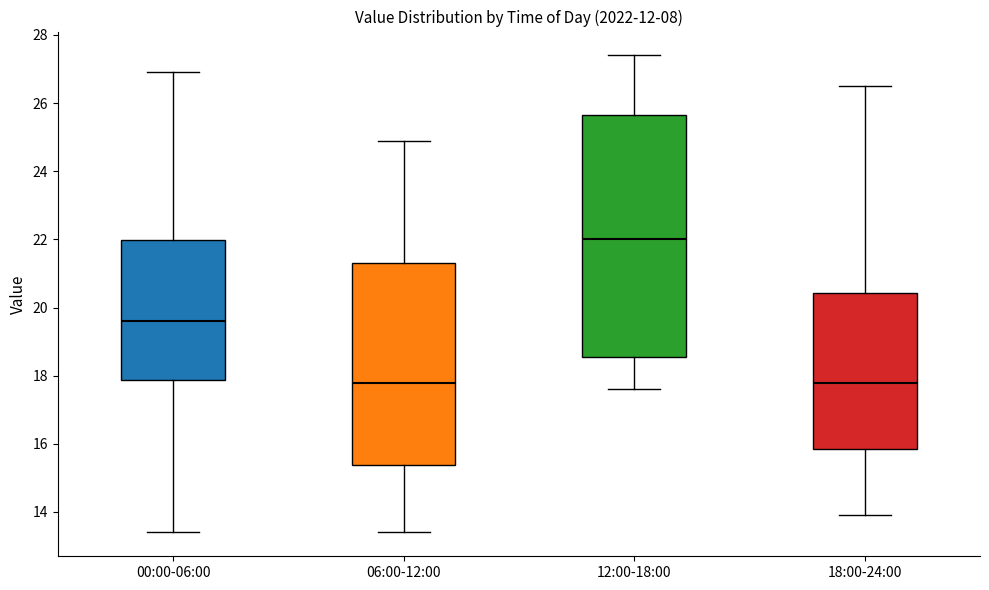

Which box has the highest median line?

12:00-18:00